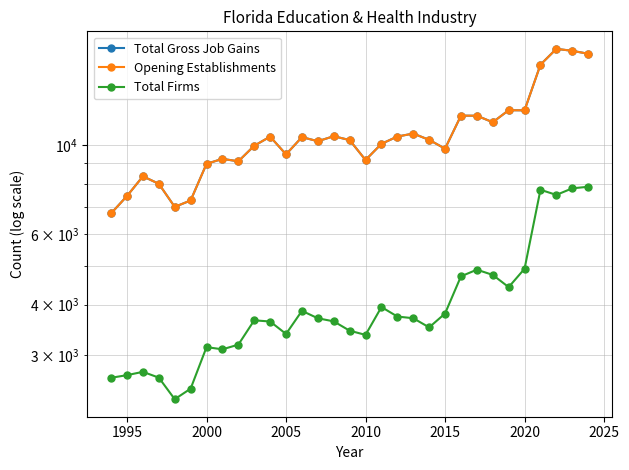

What is the value of the Total Firms point at the 24th from the left?

4888